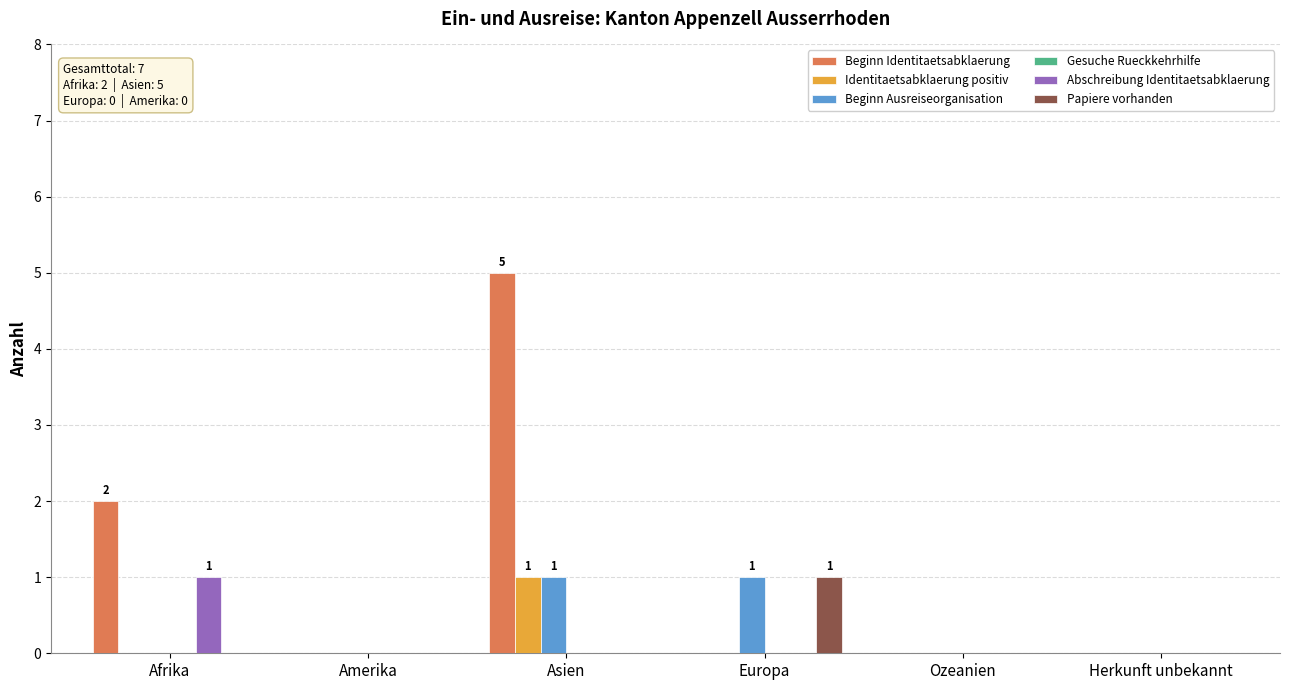

Between Asien and Ozeanien, which series saw the biggest shift?

Beginn Identitaetsabklaerung